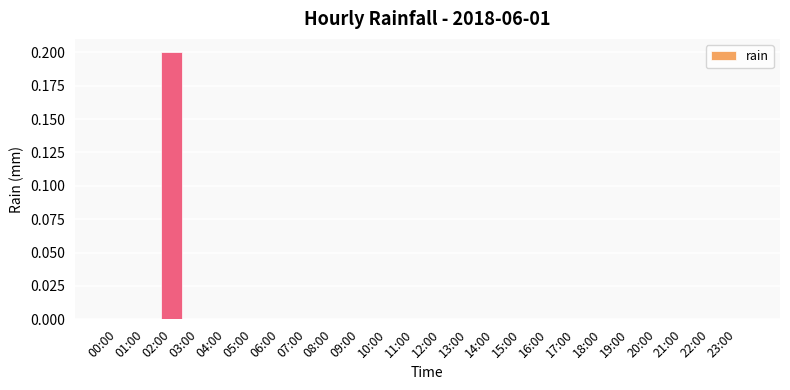

Which label corresponds to the largest value in the chart?

02:00